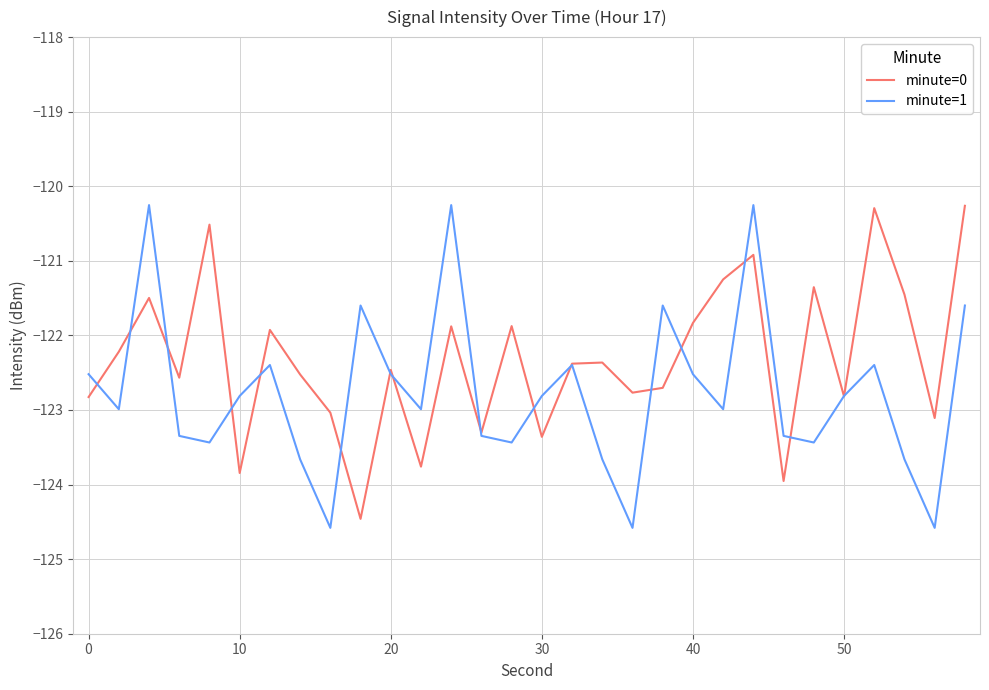

True or false: minute=1 and minute=0 intersect in this chart.

True